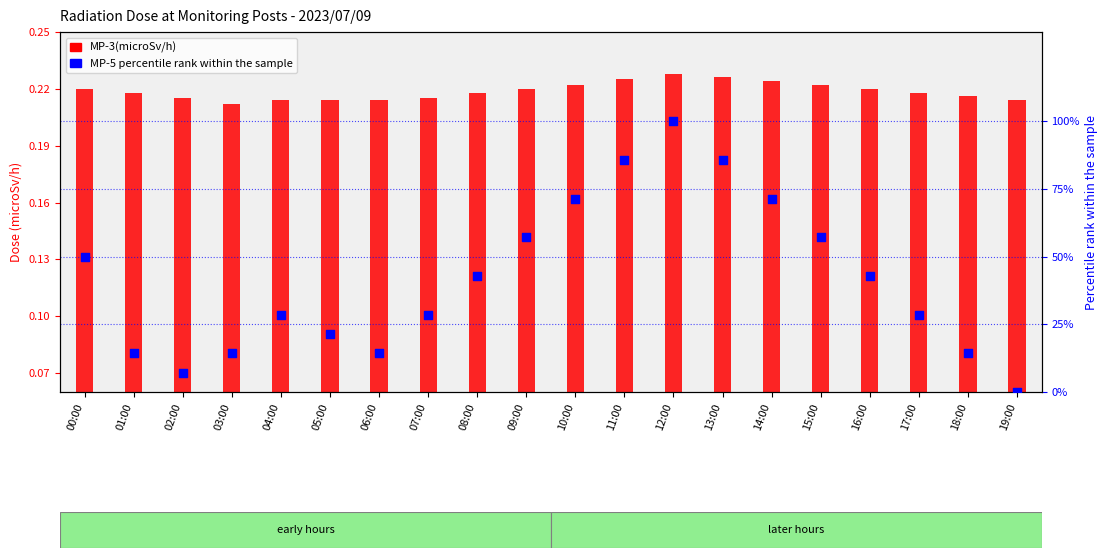

Which series has the largest Y range (max minus min)?

MP-5(microSv/h) percentile